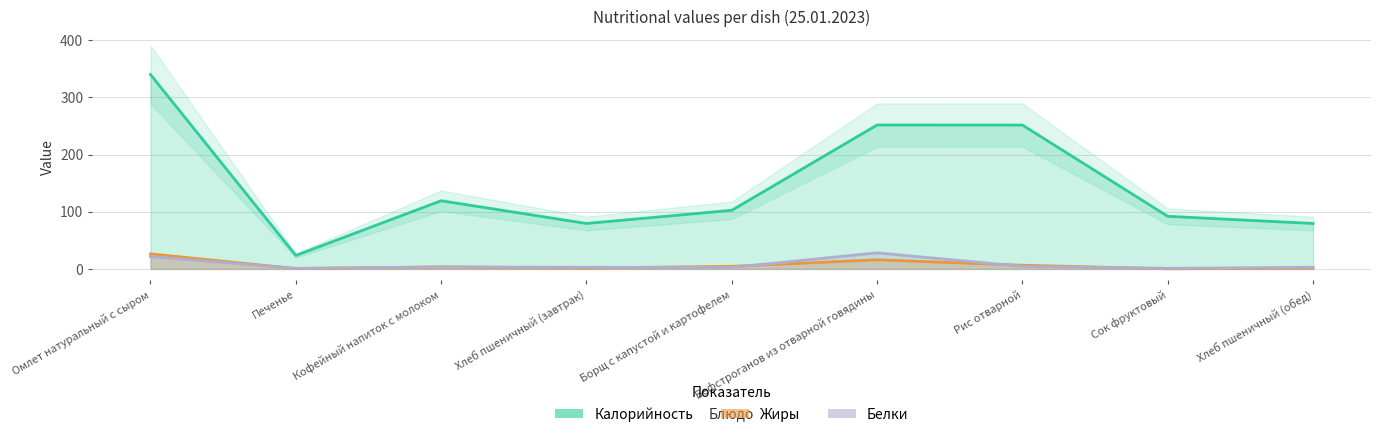

Is it true that Жиры equals 0.6 at Печенье?

True